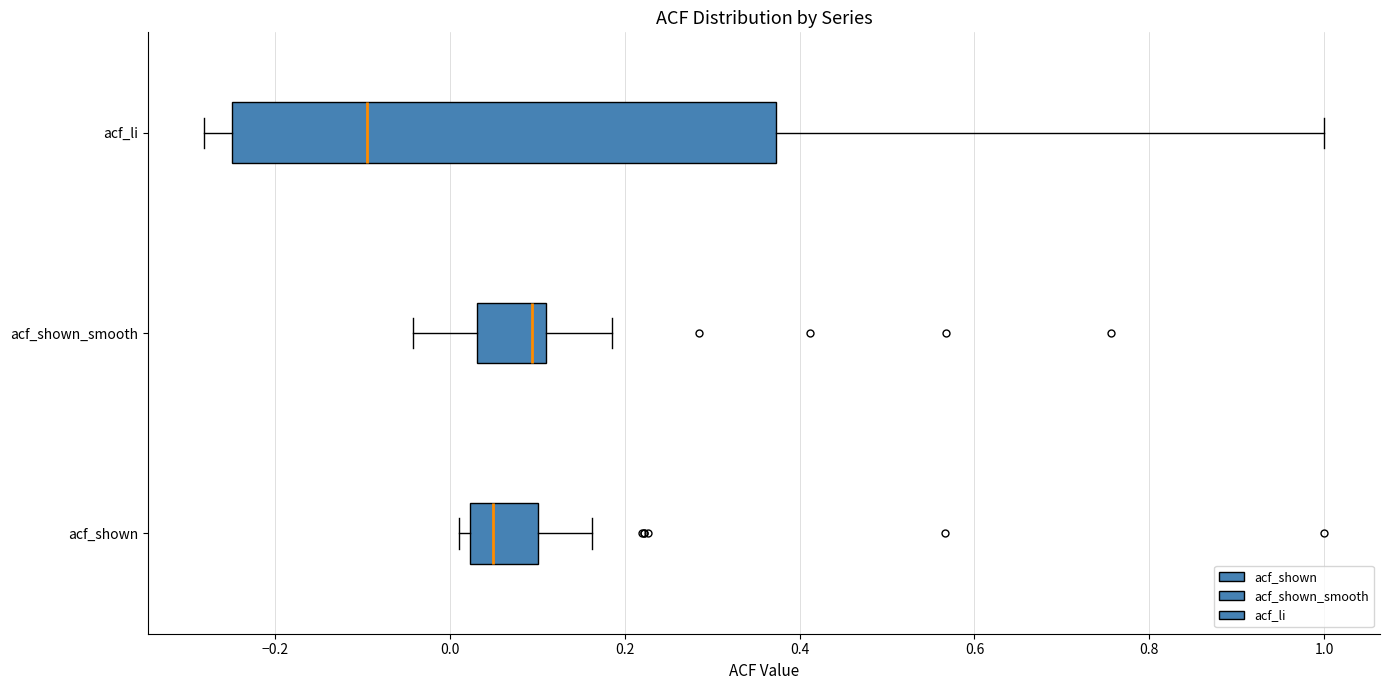

Comparing the boxes themselves (not the whiskers), which one is the widest?

acf_li